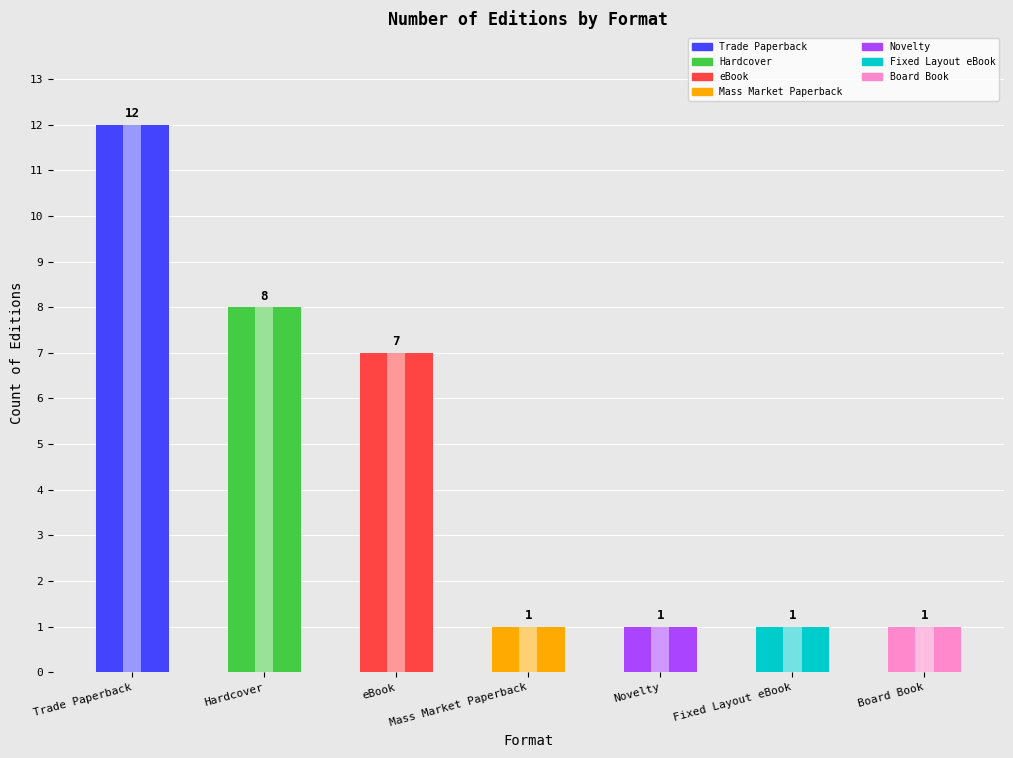

What position from the right is Hardcover?

6